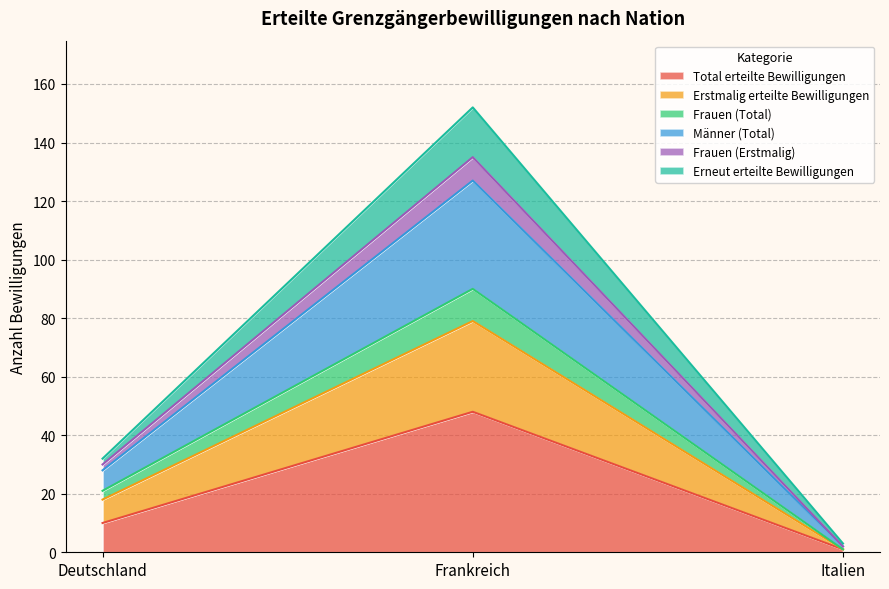

Rank the categories by Total erteilte Bewilligungen value from highest to lowest.

Frankreich, Deutschland, Italien